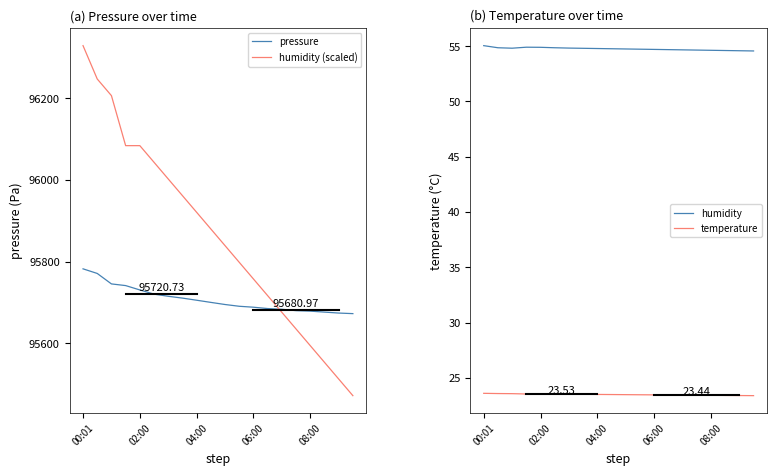

True or false: humidity and temperature intersect in this chart.

False